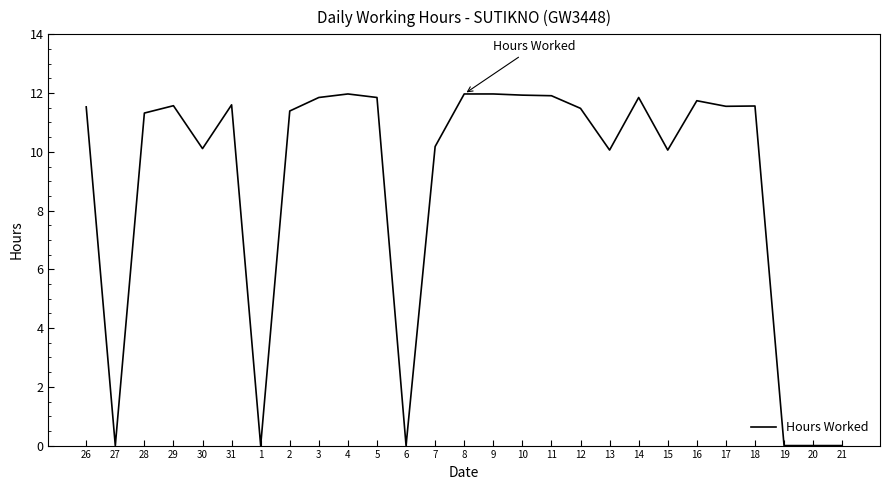

What is the difference between the maximum and minimum values?

12.0